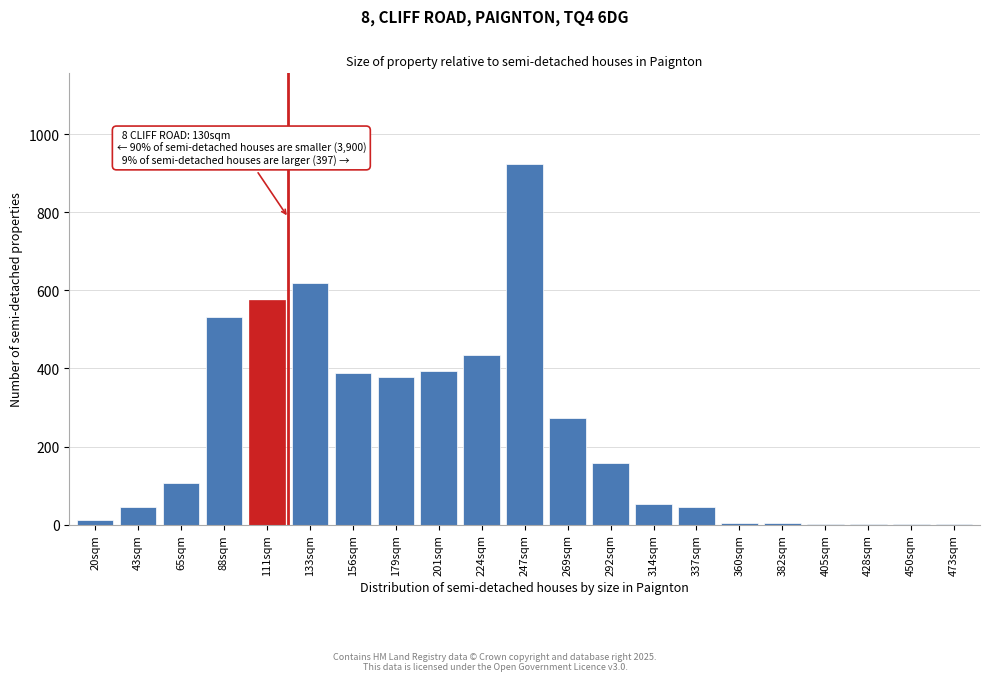

Between 224sqm and 65sqm, which is larger?

224sqm